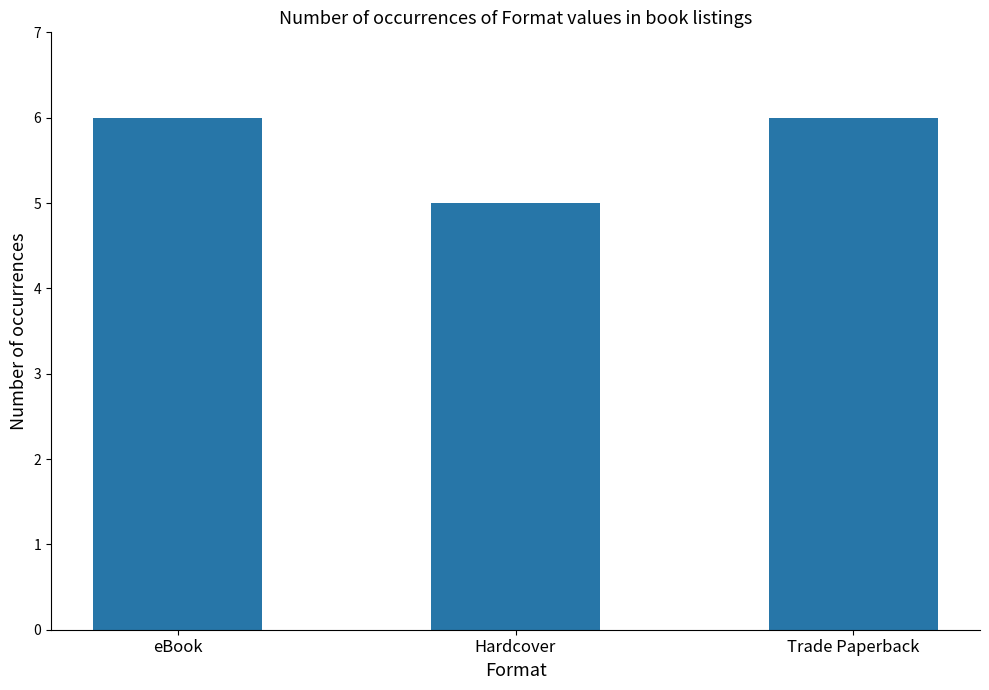

How many values are between 5 and 6?

3